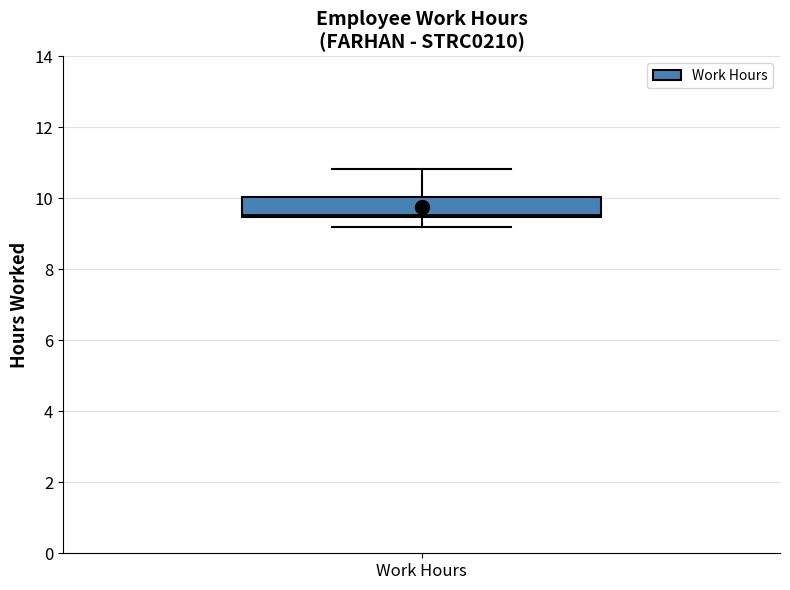

Transcribe this box plot: give where the median line is, the range the box spans, and where the two whiskers end, as read against the y-axis. The values are not printed on the chart, so give them approximately, as read against the axis.

median 9.6, box 9.4 to 10.0, whiskers 9.2 to 10.8